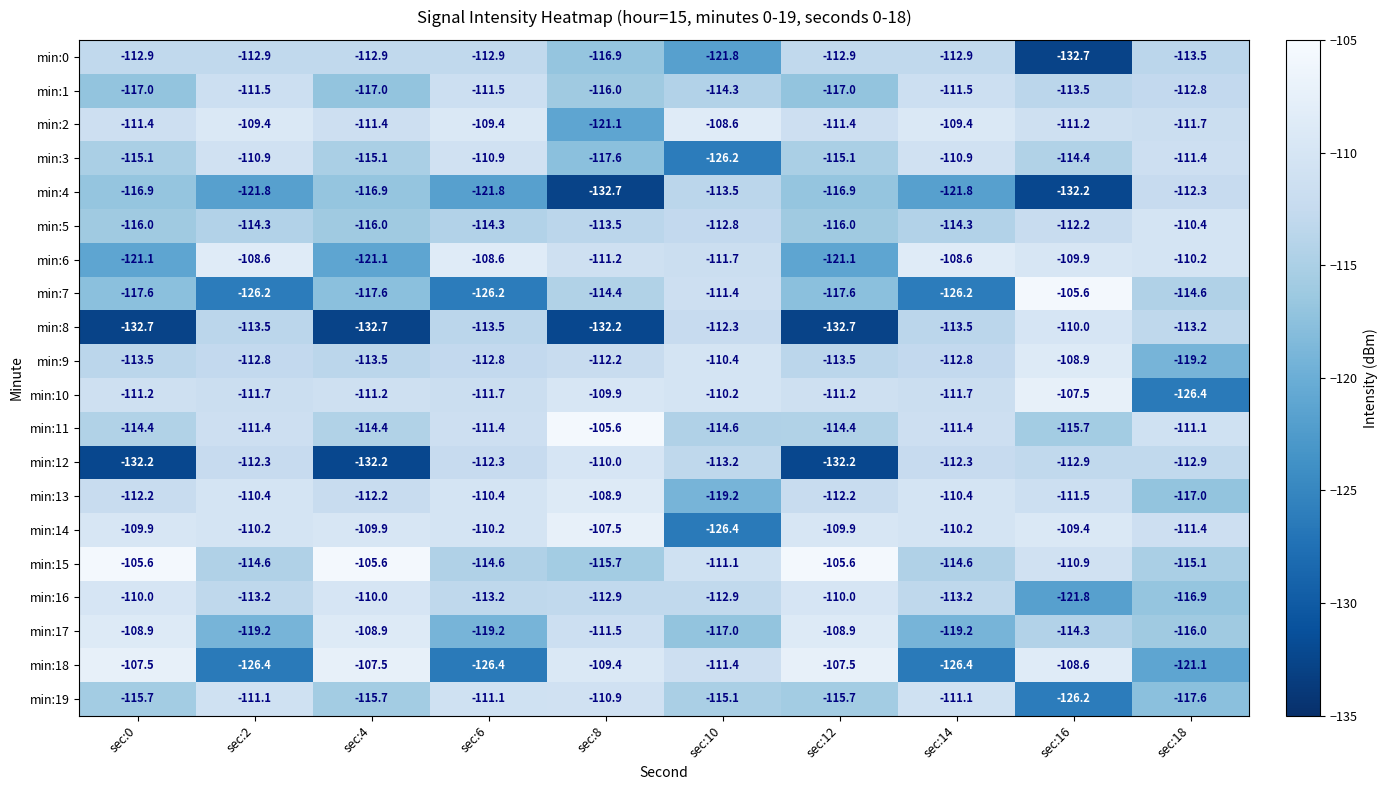

What is the average value of the min:9 series?

-113.0